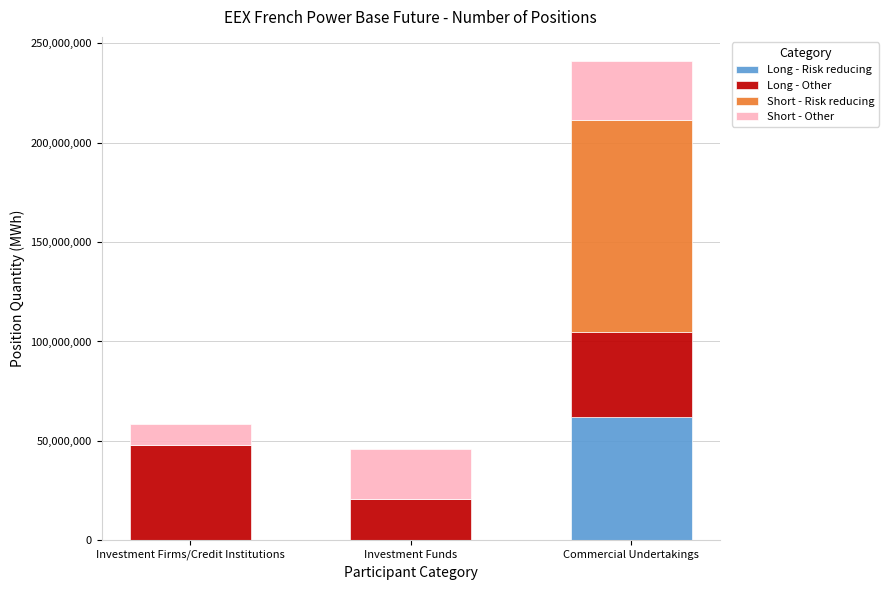

Is it true that Long - Risk reducing equals 0 at Investment Funds?

True